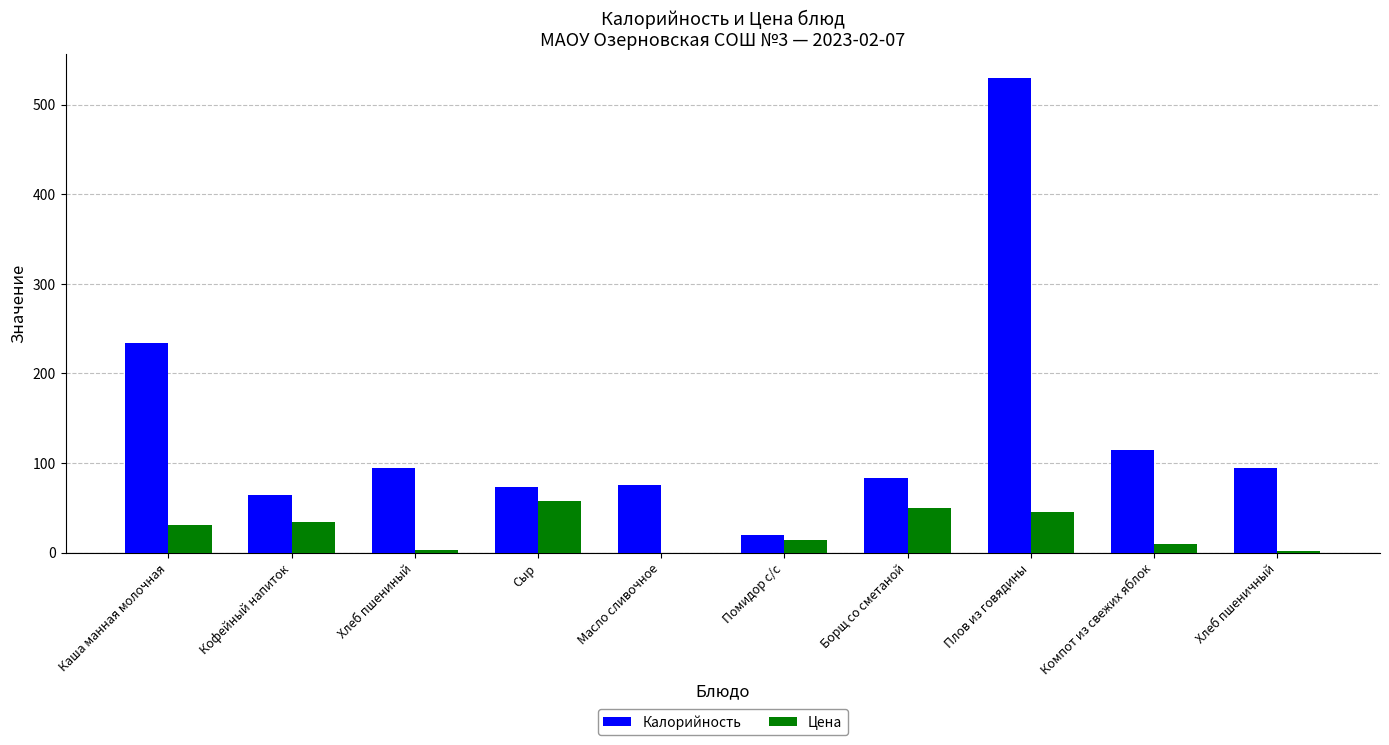

What is the sum of the Калорийность values at Масло сливочное and Каша манная молочная?

309